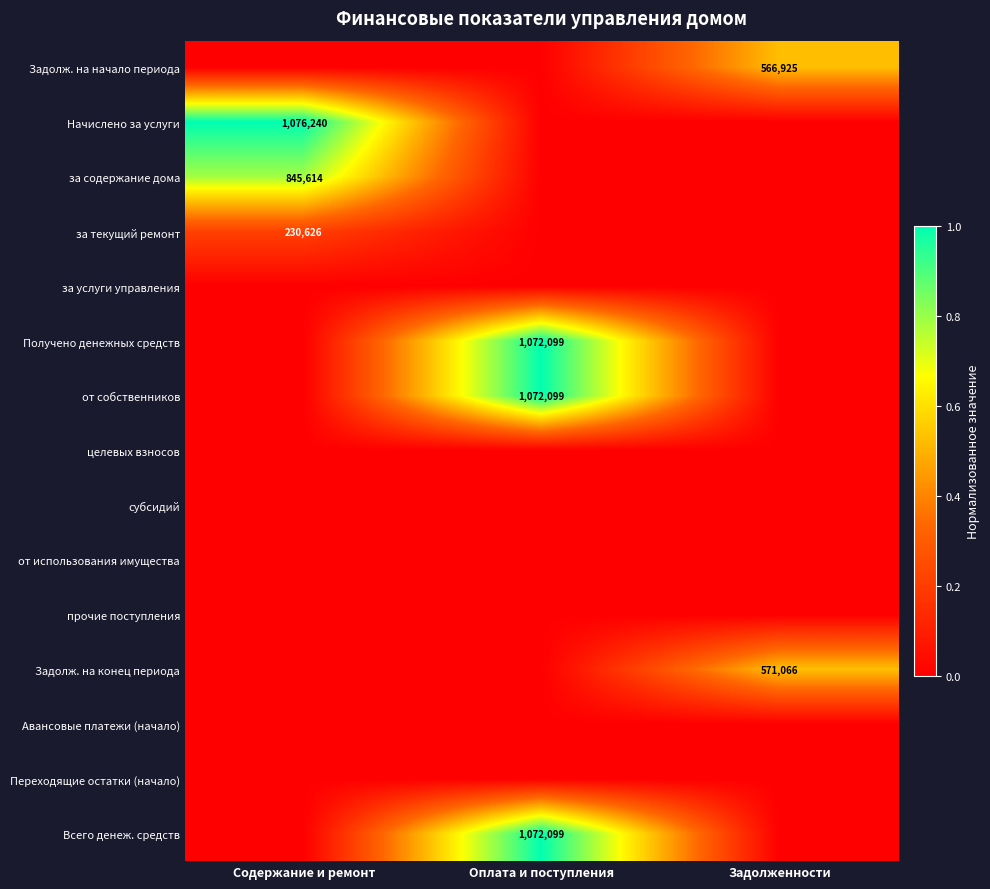

Which has a higher value, Задолженности or Содержание и ремонт?

Задолженности